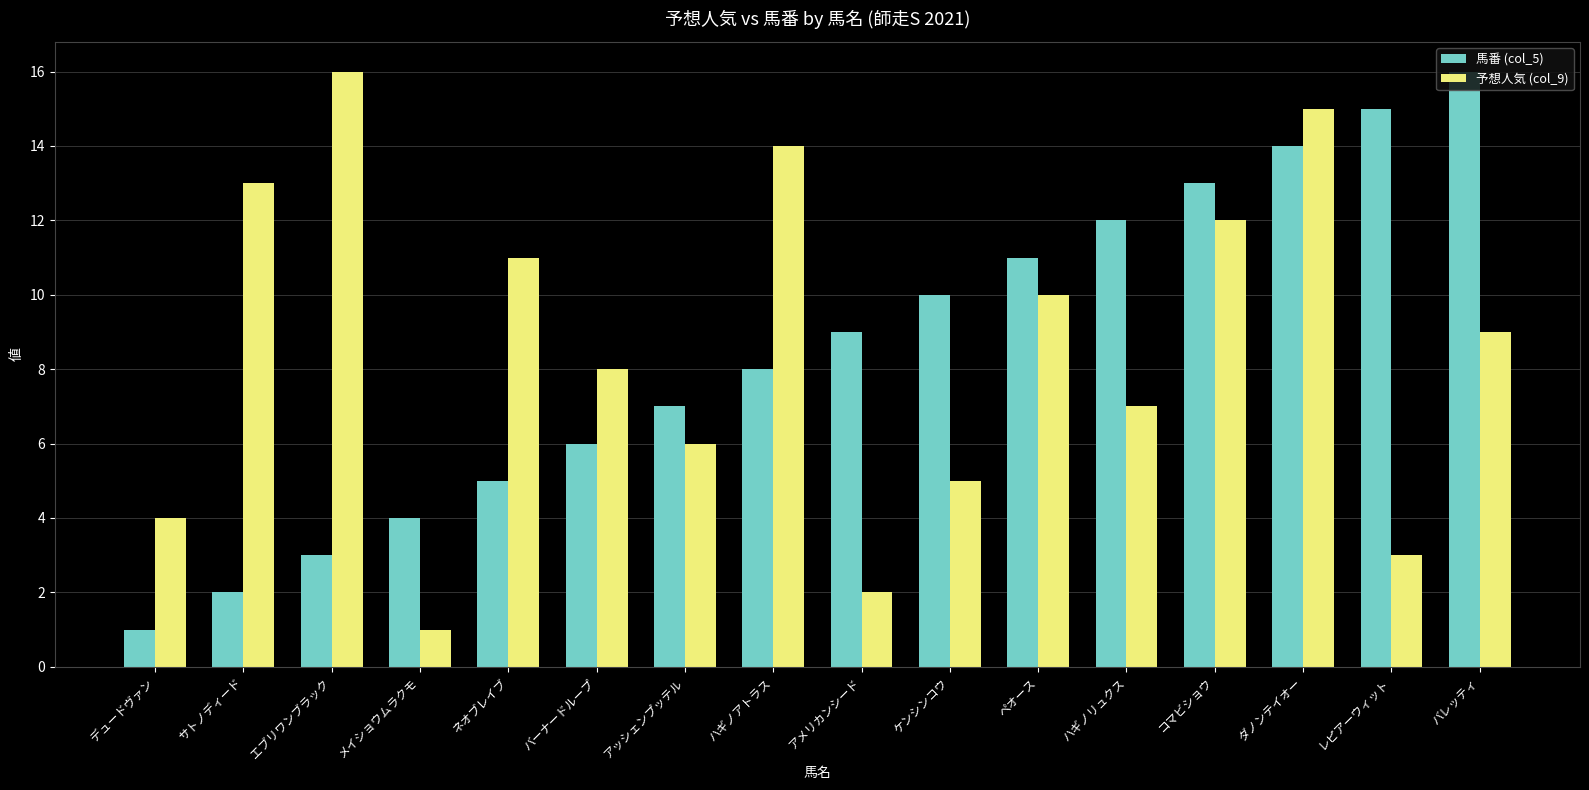

What is the greatest value displayed?

16